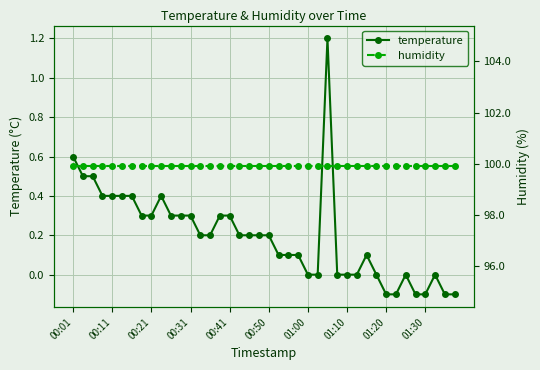

At which label does temperature reach its peak?

26